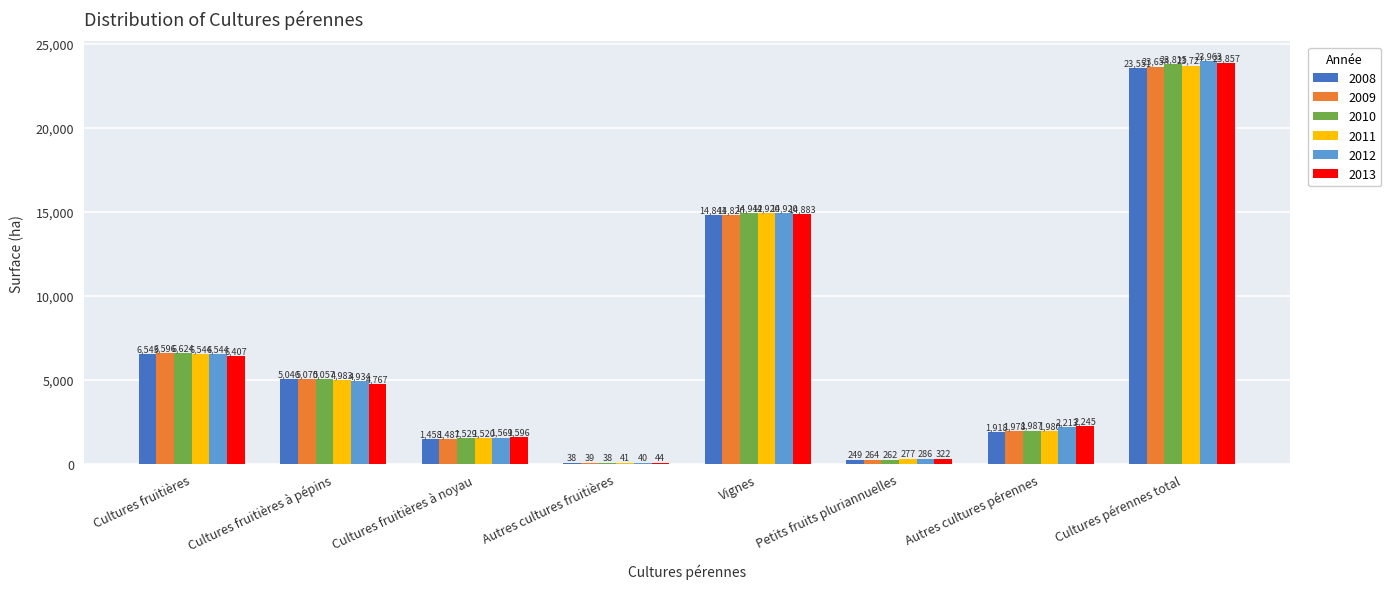

Is the value of 2012 at Cultures fruitières à pépins greater than the value of 2008 at Cultures fruitières à pépins?

No